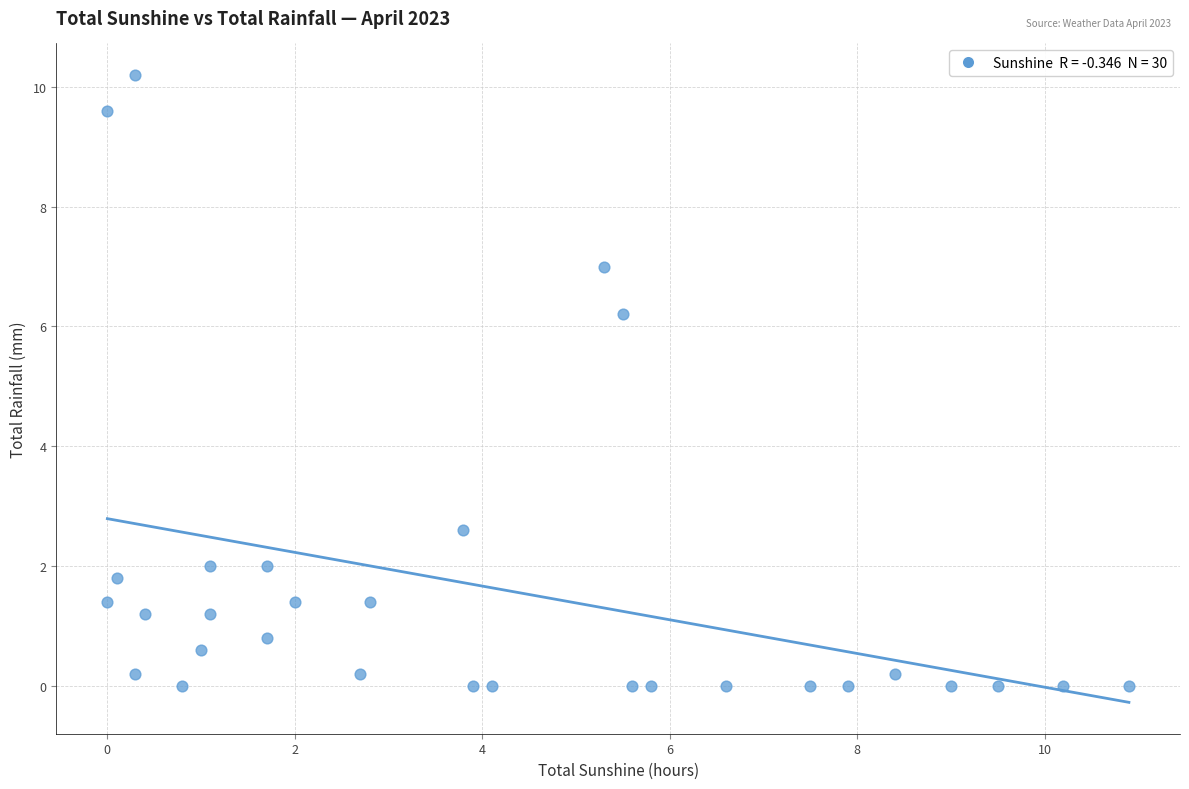

What is the range of X values (max minus min)?

10.9